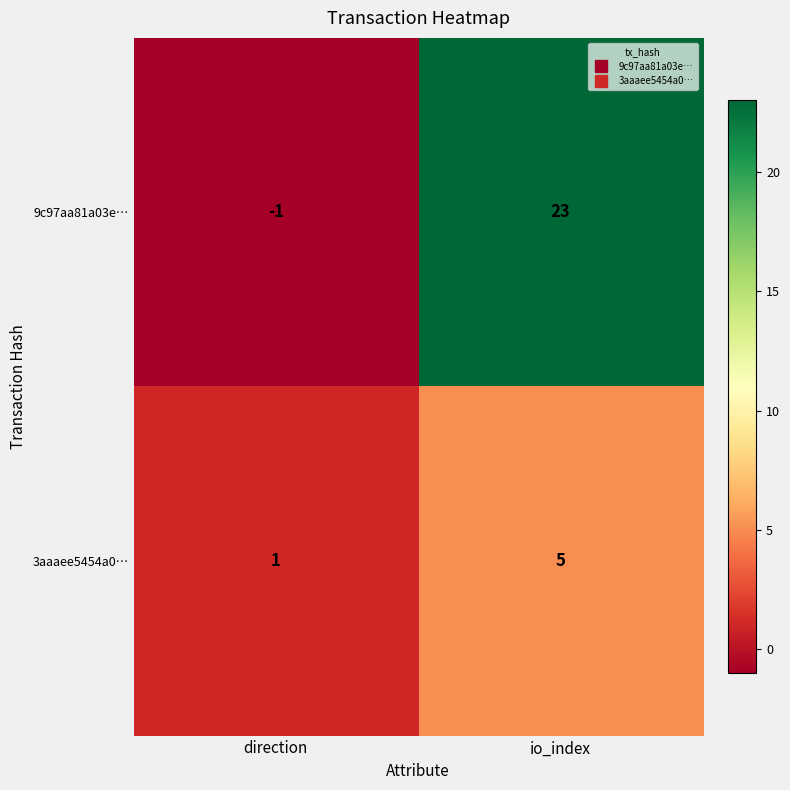

How many negative values does the 9c97aa81a03e… series have?

1